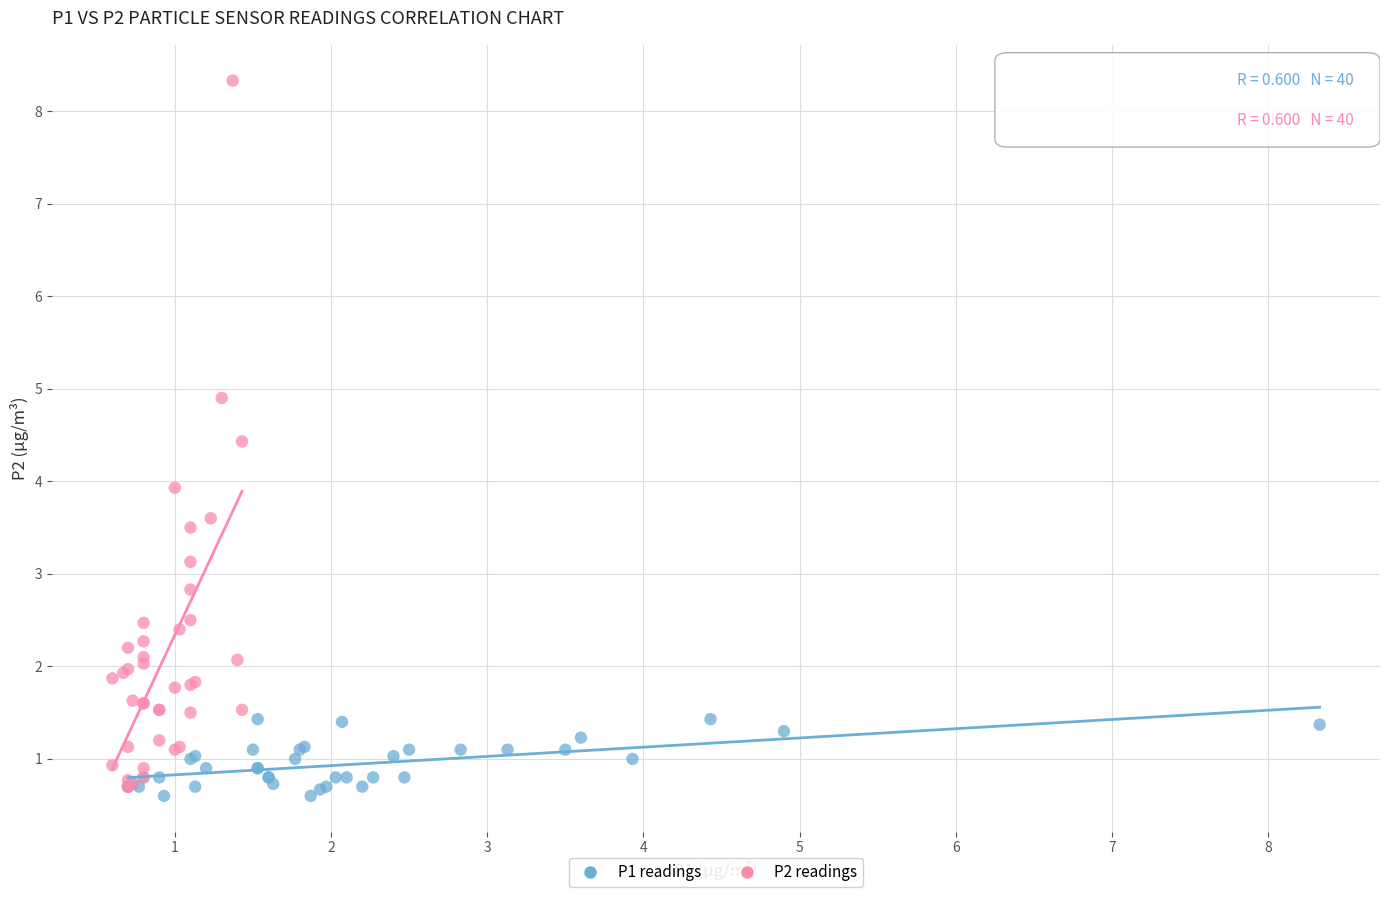

Which series has the largest Y range (max minus min)?

P2 readings